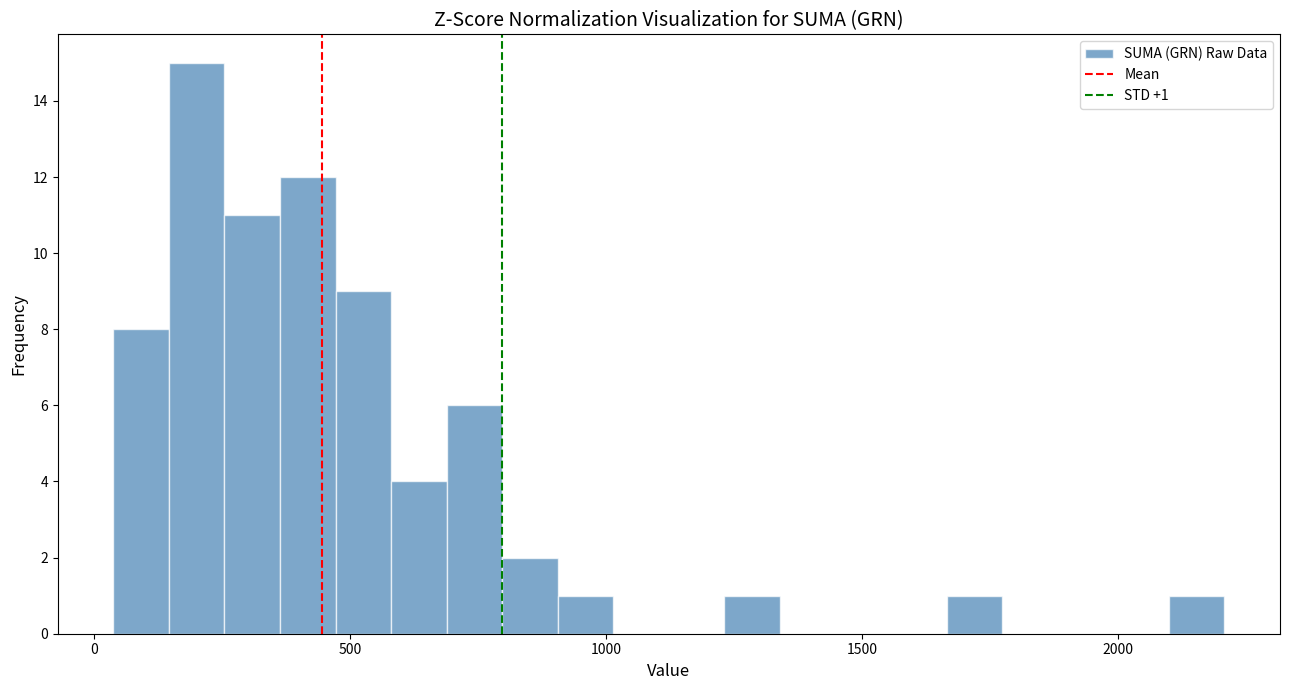

Around what value on the x-axis is the tallest bar? Give the approximate position of its centre, as read against the axis.

200